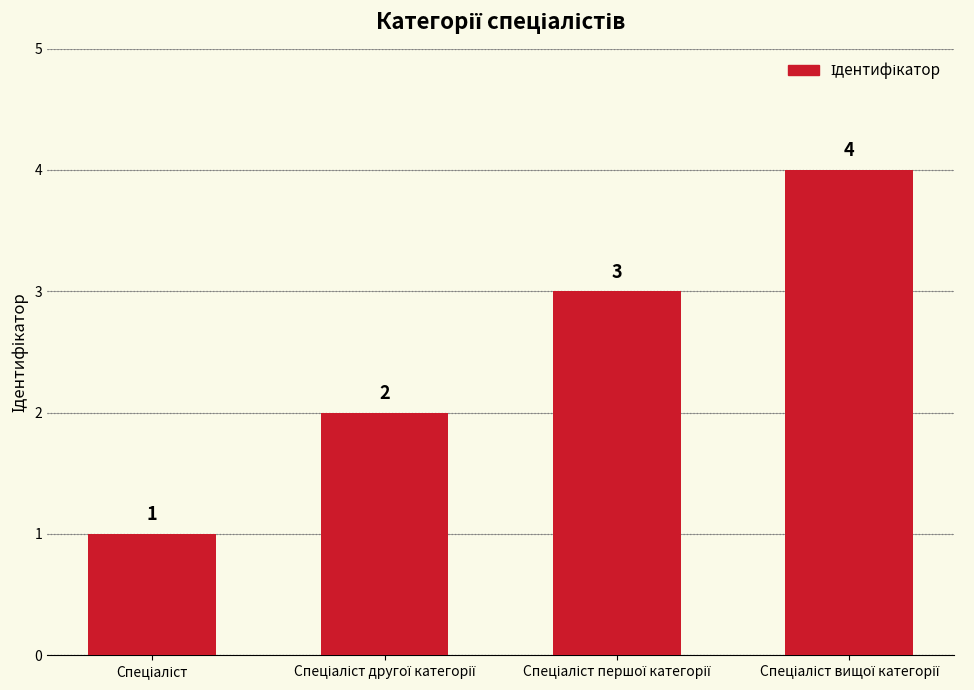

Count the number of categories in the chart.

4